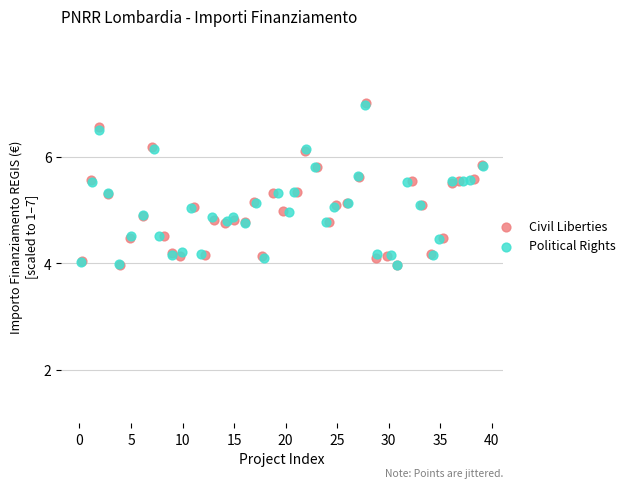

Which series has the widest spread of Y values?

Civil Liberties